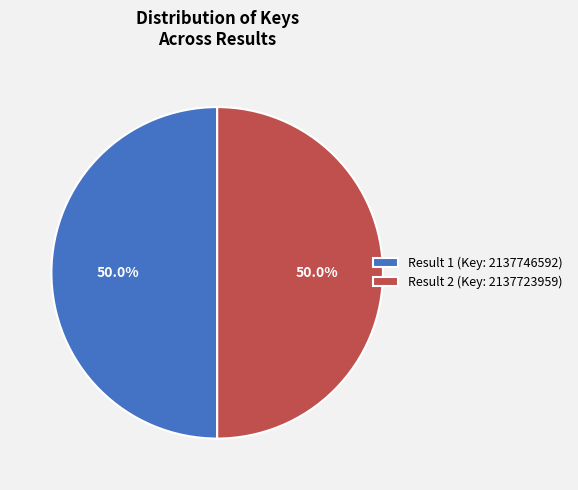

To the nearest percent, what percentage of the pie is Result 2 (Key: 2137723959)?

50%